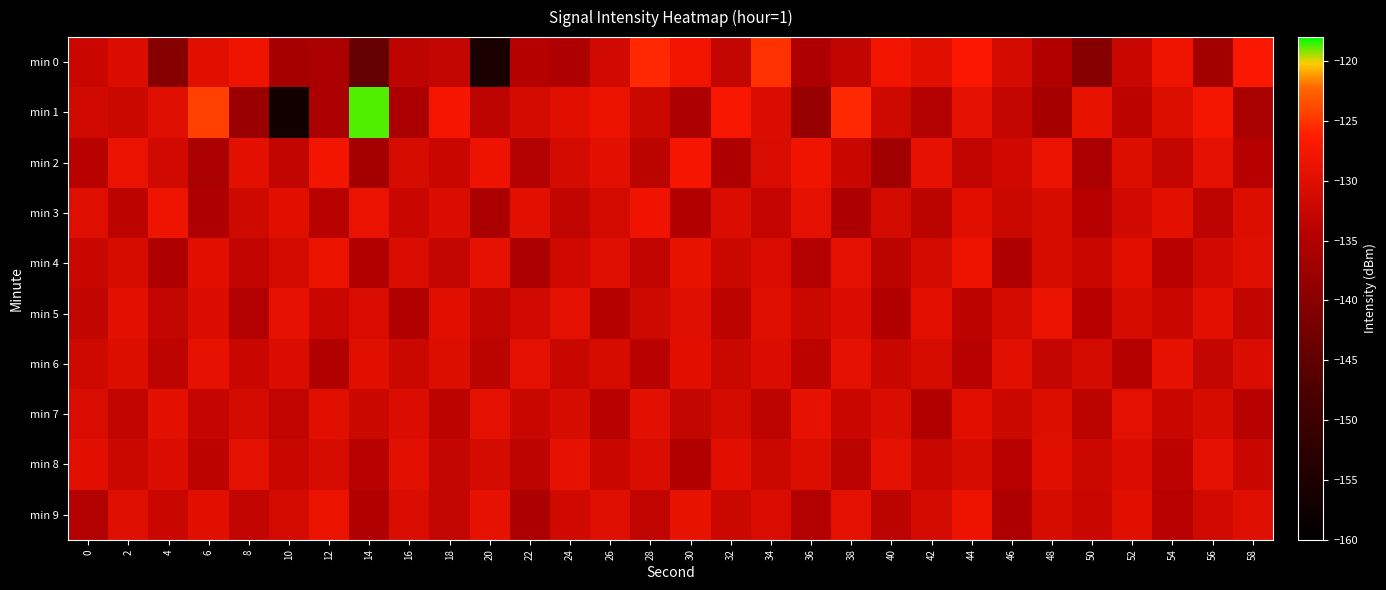

Reading left to right, what are all the values shown in this chart?

min 0: 0=-132.3	2=-130.4	4=-140.0	6=-129.8	8=-128.3	10=-136.3	12=-135.6	14=-144.3	16=-133.5	18=-132.9	20=-155.5	22=-134.4	24=-135.4	26=-131.6	28=-125.7	30=-127.9	32=-132.8	34=-125.2	36=-135.3	38=-133.2	40=-127.9	42=-129.8	44=-126.8	46=-131.0	48=-135.0	50=-140.1	52=-132.5	54=-128.3	56=-136.6	58=-126.9
min 1: 0=-131.5	2=-132.1	4=-130.1	6=-124.3	8=-137.7	10=-157.0	12=-135.8	14=-118.8	16=-135.9	18=-127.4	20=-133.5	22=-131.2	24=-129.8	26=-128.6	28=-132.1	30=-135.4	32=-127.3	34=-130.5	36=-138.2	38=-125.7	40=-131.8	42=-134.6	44=-129.2	46=-132.8	48=-136.1	50=-128.9	52=-133.7	54=-130.3	56=-127.6	58=-135.9
min 2: 0=-134.2	2=-128.7	4=-131.5	6=-135.8	8=-129.4	10=-133.1	12=-127.8	14=-136.5	16=-130.9	18=-132.3	20=-128.5	22=-134.7	24=-131.2	26=-129.6	28=-133.8	30=-127.4	32=-135.1	34=-130.7	36=-128.3	38=-132.6	40=-136.9	42=-129.1	44=-133.4	46=-131.7	48=-128.8	50=-135.6	52=-130.2	54=-132.9	56=-129.3	58=-134.4
min 3: 0=-130.1	2=-133.6	4=-128.2	6=-135.3	8=-131.9	10=-129.7	12=-134.1	14=-128.8	16=-132.4	18=-130.6	20=-135.7	22=-129.5	24=-133.2	26=-131.4	28=-128.1	30=-134.8	32=-130.4	34=-132.7	36=-129.2	38=-135.5	40=-131.1	42=-133.9	44=-129.8	46=-132.1	48=-130.8	50=-134.3	52=-131.6	54=-129.4	56=-133.5	58=-130.3
min 4: 0=-132.5	2=-130.8	4=-135.2	6=-129.7	8=-133.0	10=-131.3	12=-128.6	14=-134.9	16=-130.5	18=-132.8	20=-129.1	22=-135.4	24=-131.7	26=-130.0	28=-133.3	30=-128.9	32=-132.2	34=-130.7	36=-134.6	38=-129.3	40=-133.8	42=-131.1	44=-128.4	46=-135.1	48=-130.9	50=-132.6	52=-129.8	54=-134.2	56=-131.5	58=-130.1
min 5: 0=-133.1	2=-129.5	4=-132.8	6=-130.4	8=-134.7	10=-129.1	12=-132.4	14=-130.7	16=-135.0	18=-129.8	20=-133.3	22=-131.6	24=-129.2	26=-134.5	28=-131.8	30=-130.1	32=-133.6	34=-129.9	36=-132.2	38=-130.5	40=-134.8	42=-129.4	44=-133.7	46=-131.0	48=-128.7	50=-134.3	52=-130.8	54=-132.5	56=-129.6	58=-133.2
min 6: 0=-131.9	2=-130.2	4=-133.5	6=-129.0	8=-132.3	10=-130.6	12=-134.9	14=-129.7	16=-132.0	18=-130.3	20=-133.8	22=-129.3	24=-132.6	26=-130.9	28=-134.2	30=-129.8	32=-132.1	34=-130.4	36=-133.7	38=-129.2	40=-132.5	42=-130.8	44=-134.1	46=-129.6	48=-132.9	50=-131.2	52=-134.5	54=-129.1	56=-132.8	58=-130.5
min 7: 0=-130.7	2=-133.0	4=-129.4	6=-132.7	8=-131.0	10=-133.3	12=-129.8	14=-132.1	16=-130.4	18=-133.7	20=-129.2	22=-132.5	24=-130.8	26=-134.1	28=-129.6	30=-132.9	32=-131.2	34=-133.5	36=-129.0	38=-132.3	40=-130.6	42=-134.9	44=-129.7	46=-132.0	48=-130.3	50=-133.8	52=-129.3	54=-132.6	56=-130.9	58=-134.2
min 8: 0=-129.8	2=-132.1	4=-130.4	6=-133.7	8=-129.2	10=-132.5	12=-130.8	14=-134.1	16=-129.6	18=-132.9	20=-131.2	22=-133.5	24=-129.0	26=-132.3	28=-130.6	30=-134.9	32=-129.7	34=-132.0	36=-130.3	38=-133.8	40=-129.3	42=-132.6	44=-130.9	46=-134.2	48=-129.8	50=-132.1	52=-130.4	54=-133.7	56=-129.2	58=-132.5
min 9: 0=-134.6	2=-130.0	4=-132.3	6=-129.7	8=-133.0	10=-131.3	12=-128.6	14=-134.9	16=-130.5	18=-132.8	20=-129.1	22=-135.4	24=-131.7	26=-130.0	28=-133.3	30=-128.9	32=-132.2	34=-130.7	36=-134.6	38=-129.3	40=-133.8	42=-131.1	44=-128.4	46=-135.1	48=-130.9	50=-132.6	52=-129.8	54=-134.2	56=-131.5	58=-130.1